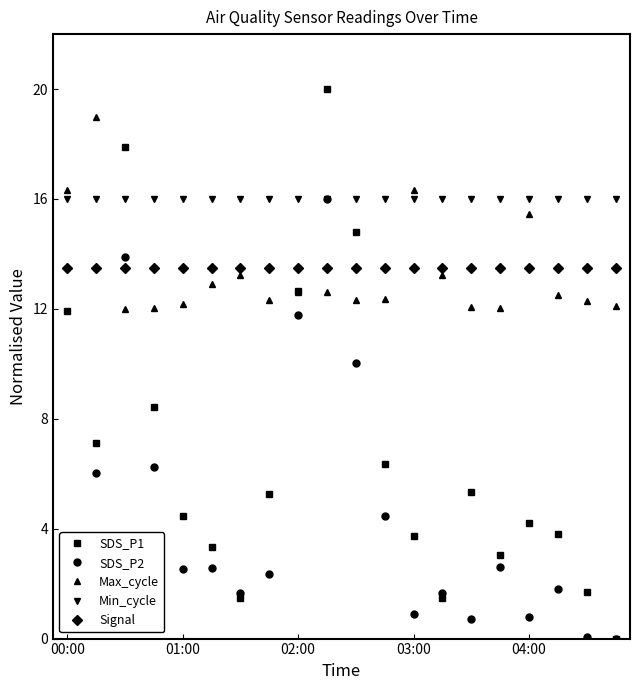

Which series has the largest range (max minus min)?

SDS_P1